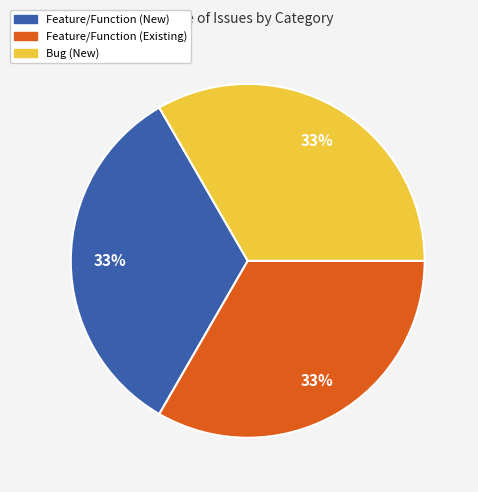

The Bug (New) slice represents 23% of the pie. True or false?

False